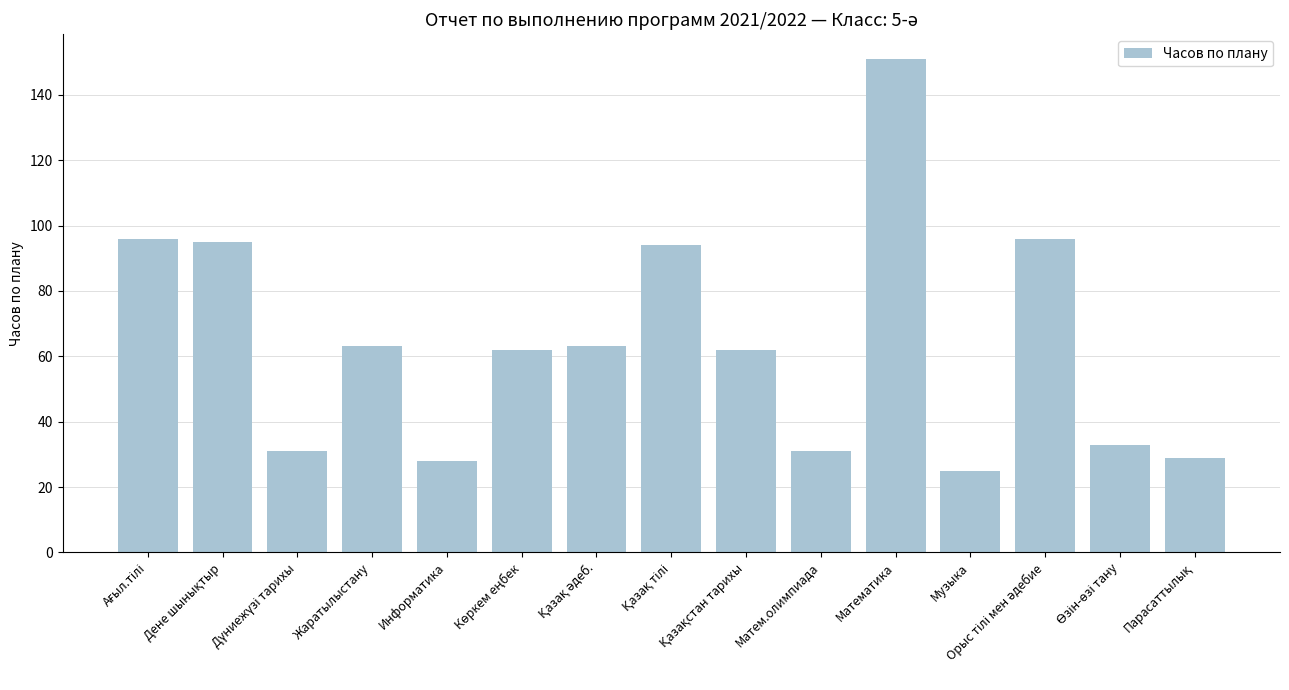

What is the approximate value at Информатика, to the nearest 10?

30